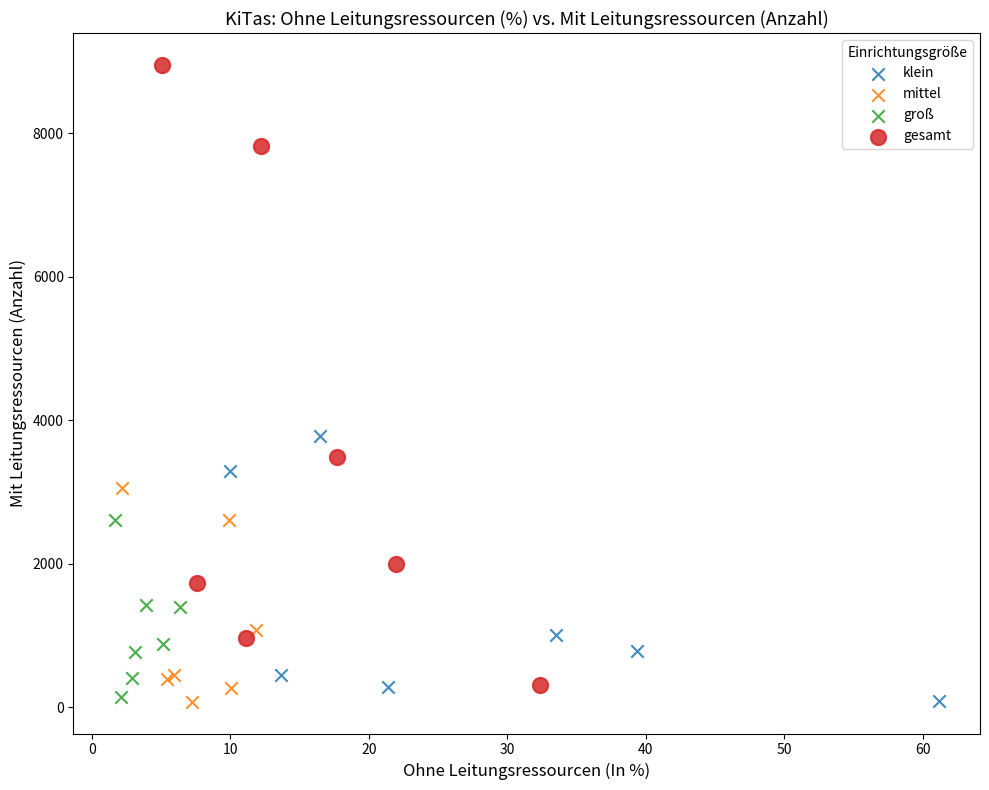

Which series has the widest spread of Y values?

gesamt